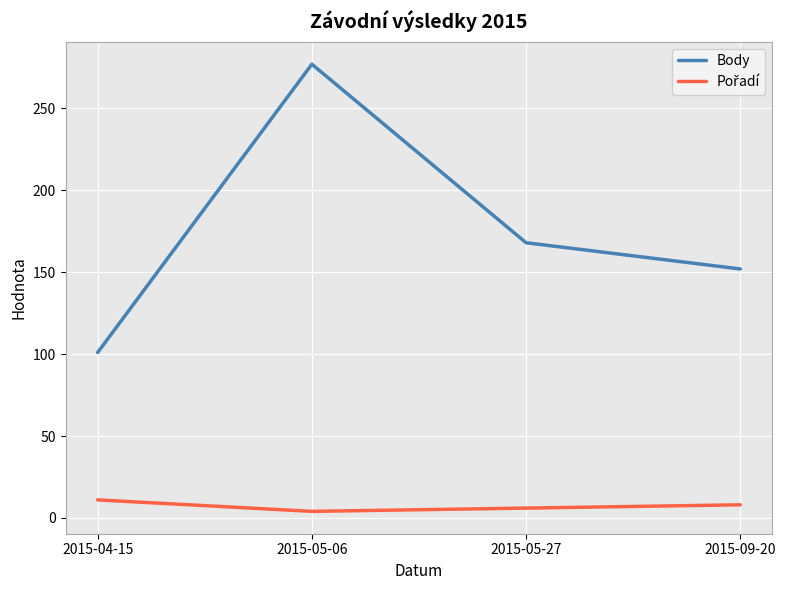

What is the difference between the maximum and second lowest values in the Body series?

125